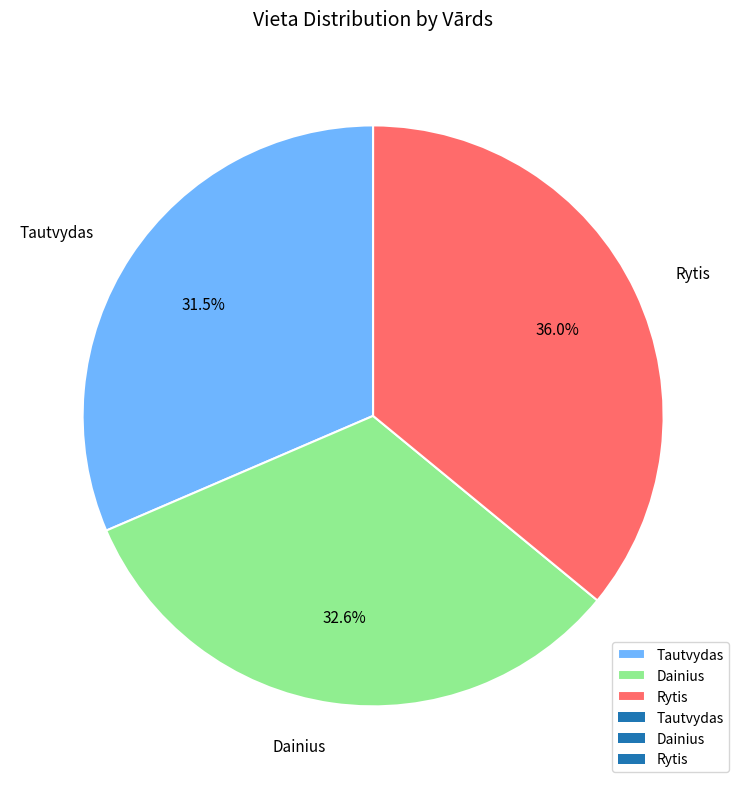

Do Tautvydas and Dainius together represent more than half of the pie?

Yes